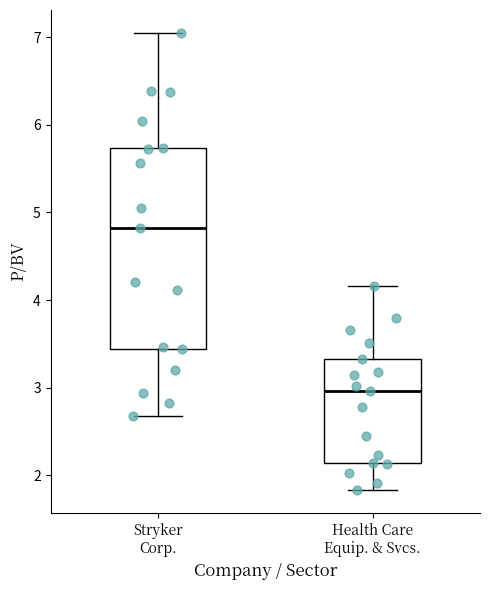

Reading left to right, transcribe this box plot: for each box, give where its median line is, the range the box spans, and where its two whiskers end, as read against the y-axis. The values are not printed on the chart, so give them approximately, as read against the axis.

Stryker Corp.: median 4.8, box 3.4 to 5.7, whiskers 2.7 to 7.1
Health Care Equip. & Svcs.: median 3.0, box 2.1 to 3.3, whiskers 1.8 to 4.2